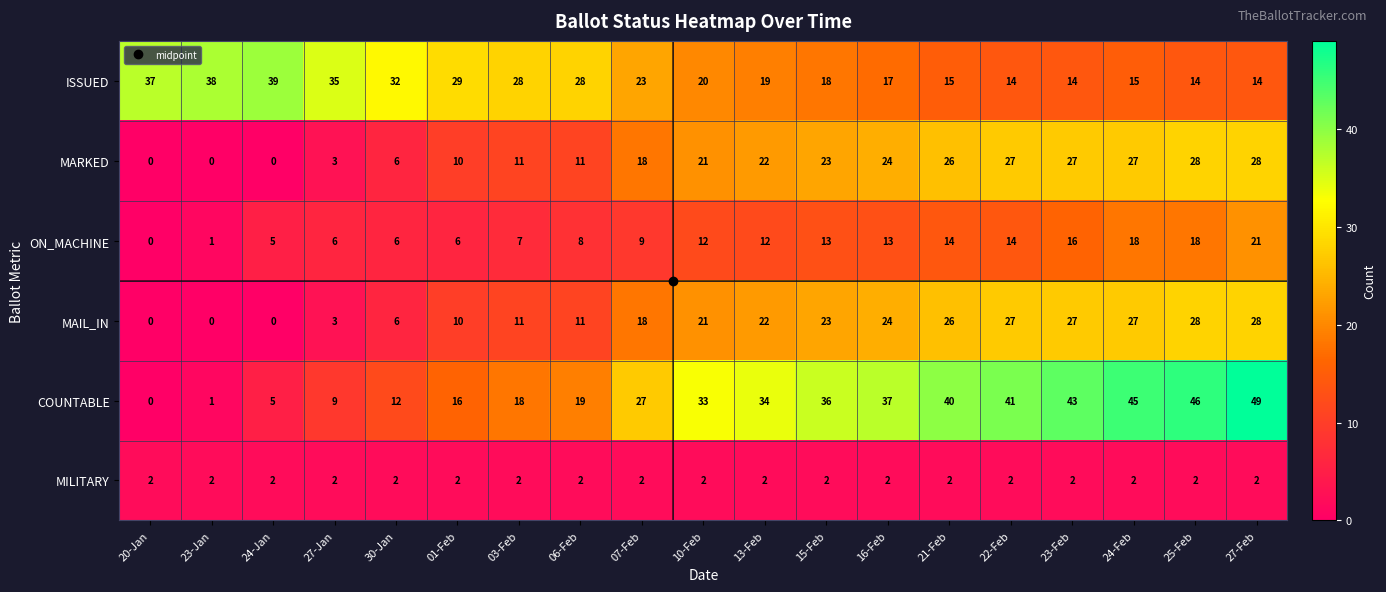

What is the difference between the maximum and minimum values in the ISSUED series?

25